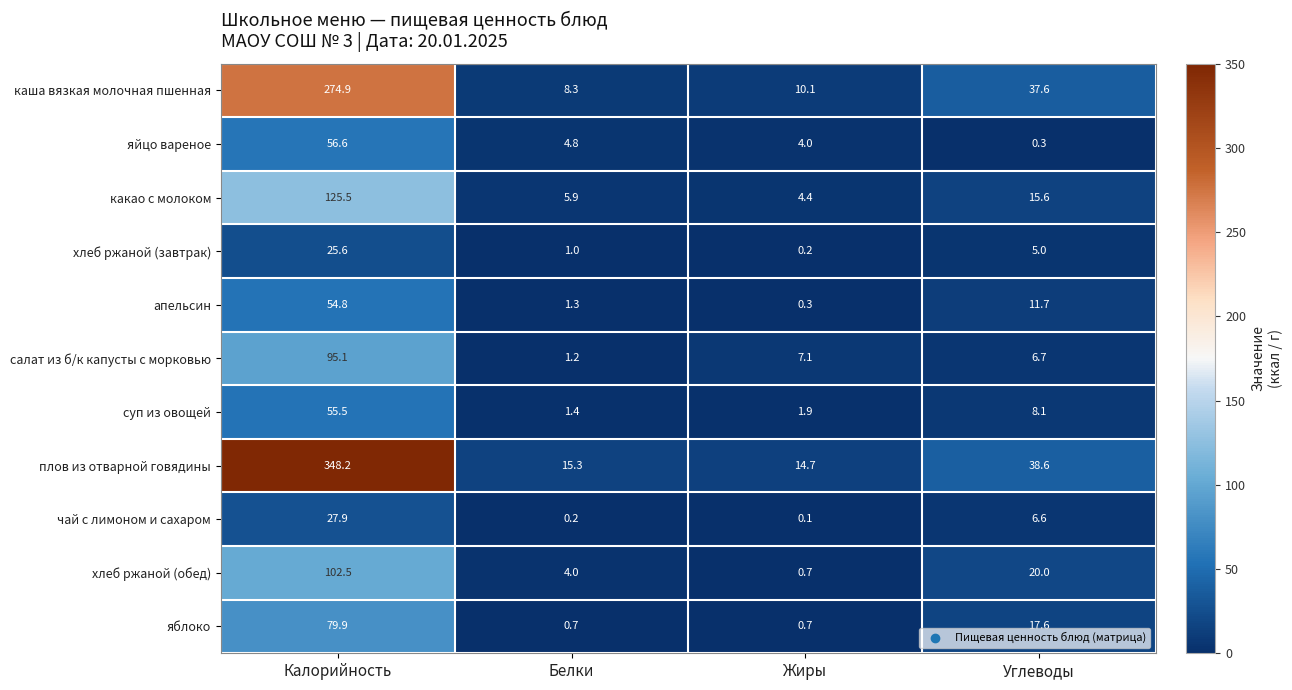

Rank the series by their maximum value, from lowest to highest.

хлеб ржаной (завтрак), чай с лимоном и сахаром, апельсин, суп из овощей, яйцо вареное, яблоко, салат из б/к капусты с морковью, хлеб ржаной (обед), какао с молоком, каша вязкая молочная пшенная, плов из отварной говядины